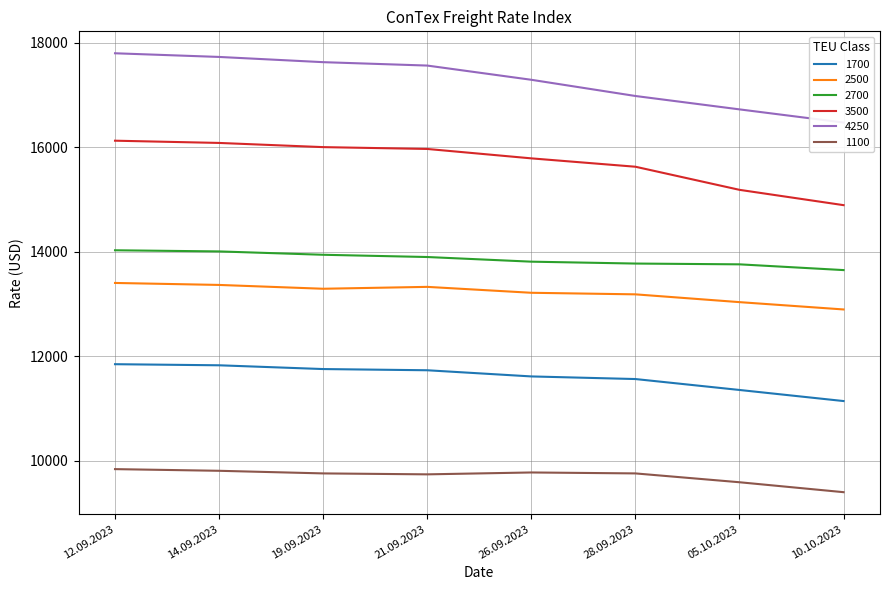

What is the minimum value for 2500?

12895